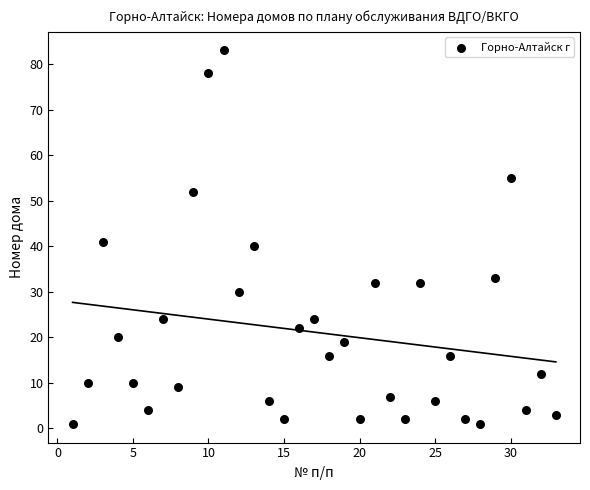

What is the range of Y values (max minus min)?

82